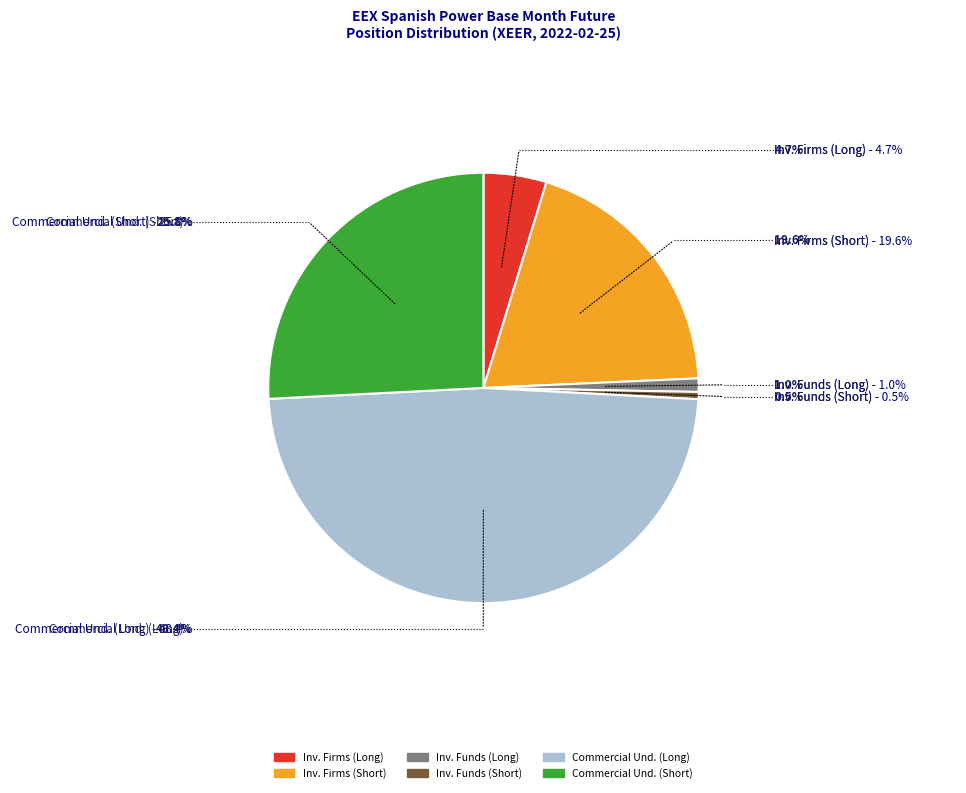

Count the number of slices in the pie.

6